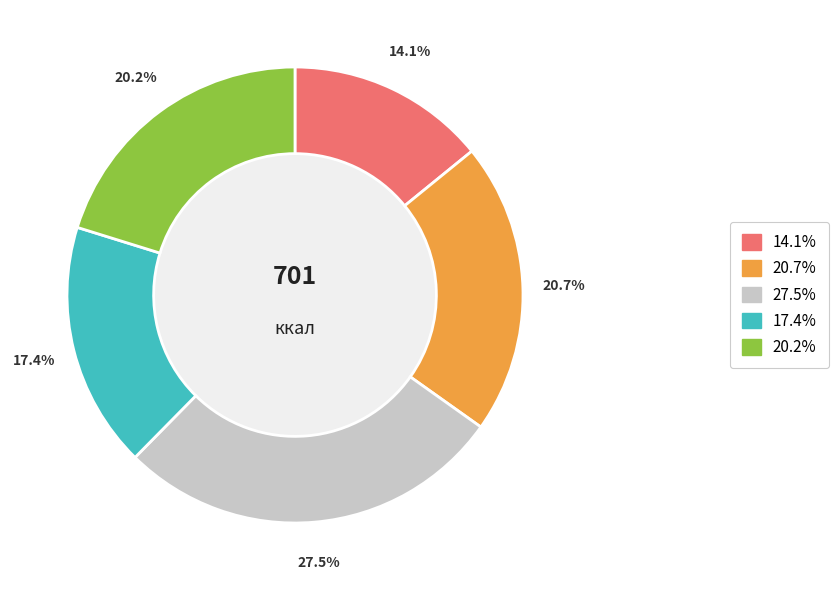

How many slices are in this pie chart?

5